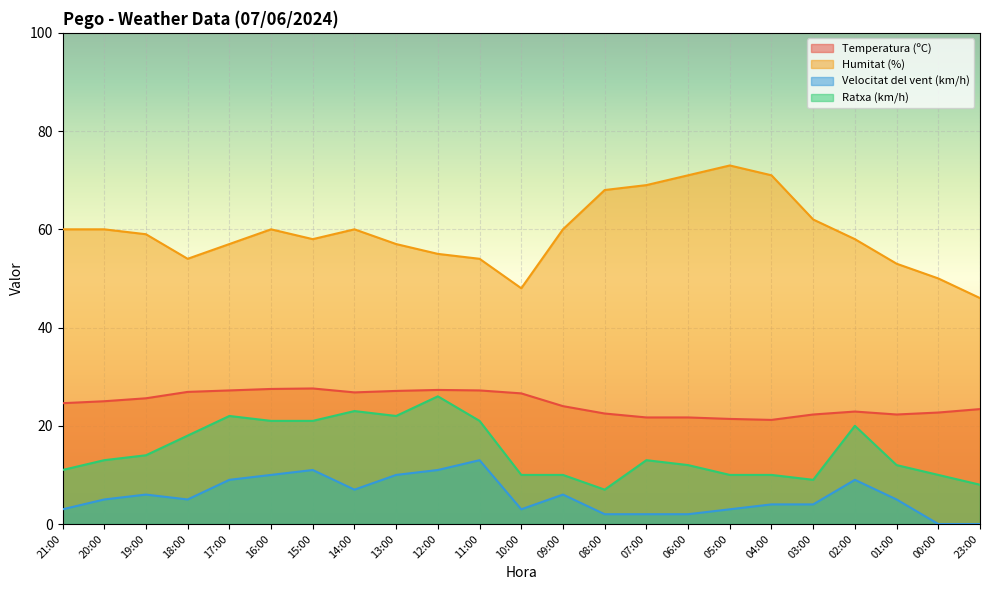

At how many categories does at least one series exceed 36?

23